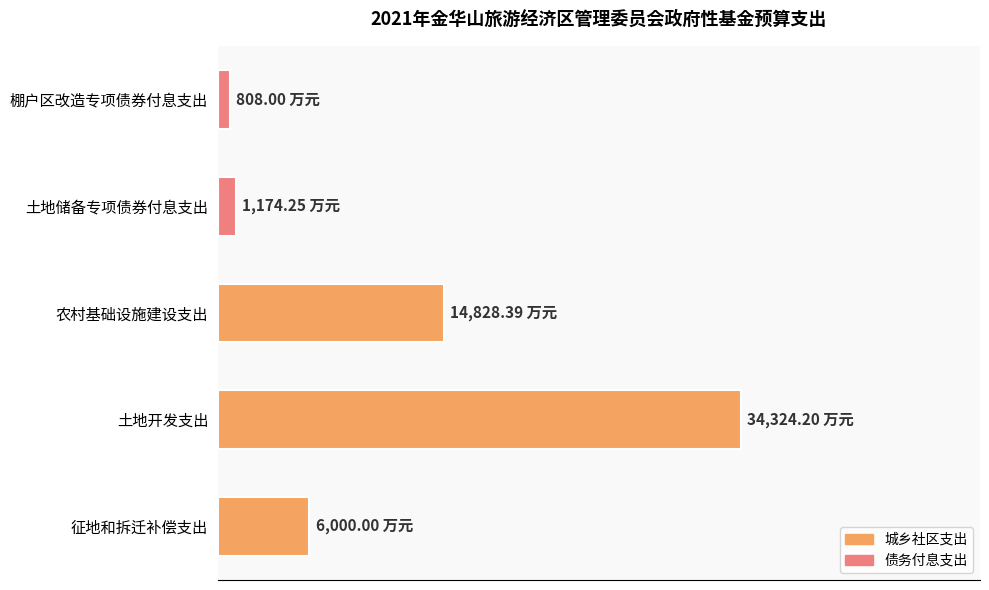

Are the bars horizontal?

Yes